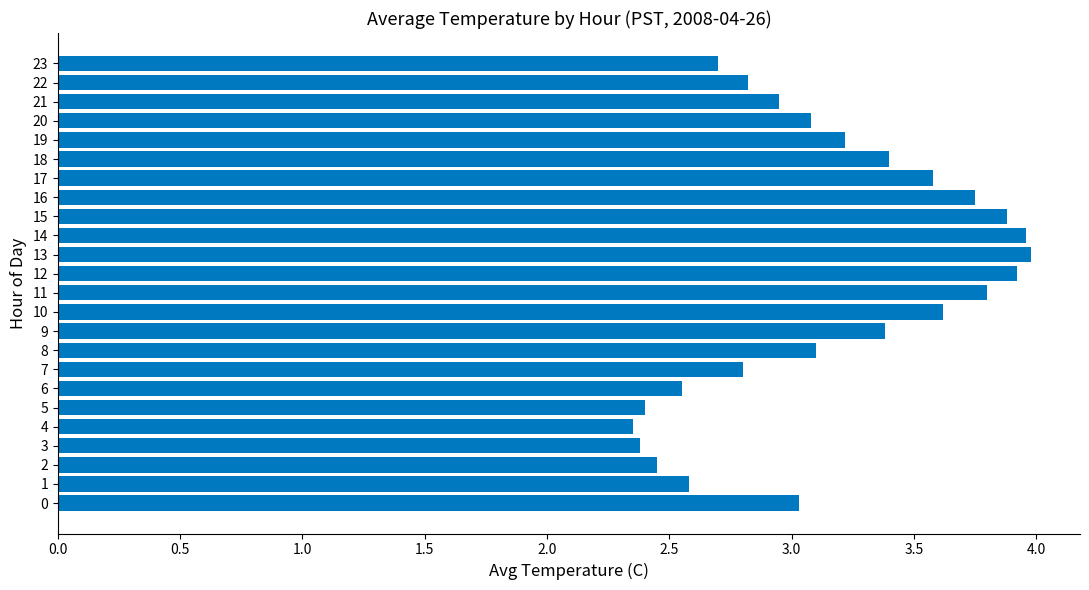

Does the chart contain stacked bars?

No